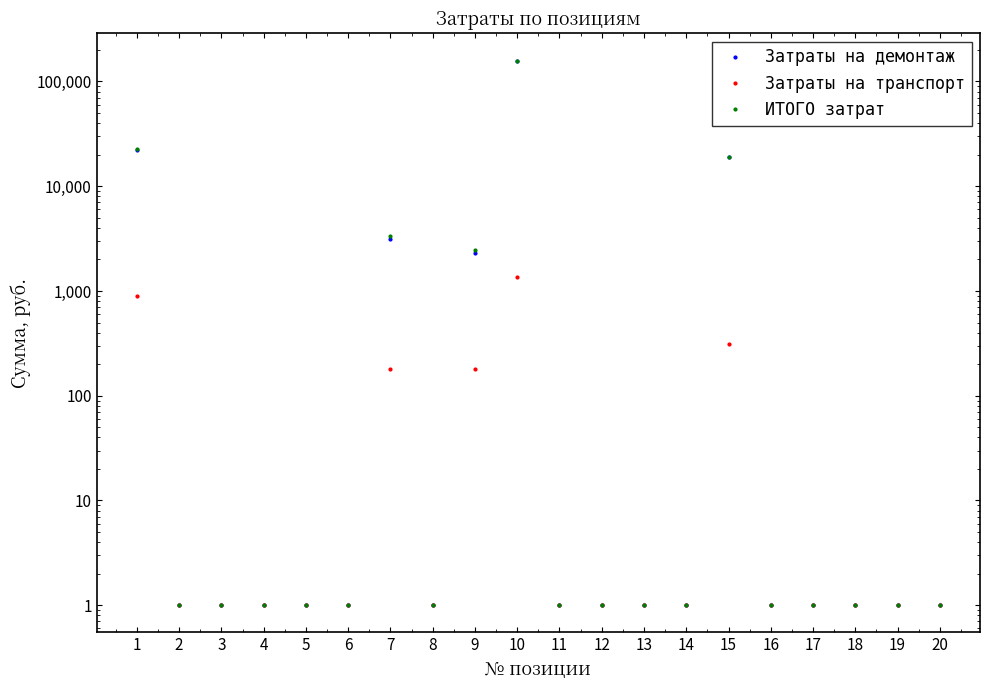

True or false: ИТОГО затрат has a value of 37983.4 at 1.

False